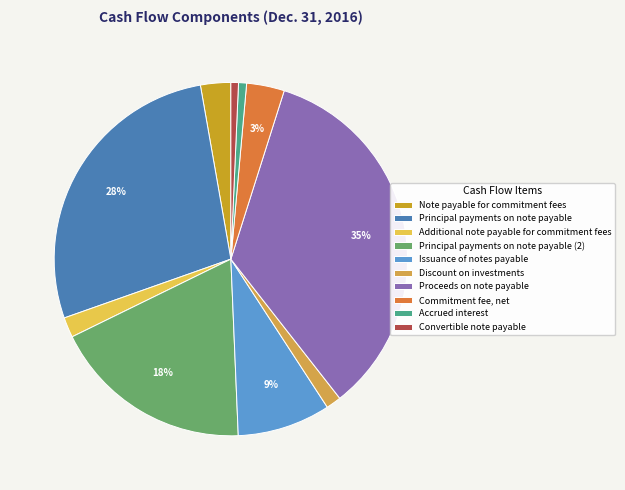

Which has a higher value, Issuance of notes payable or Proceeds on note payable?

Proceeds on note payable